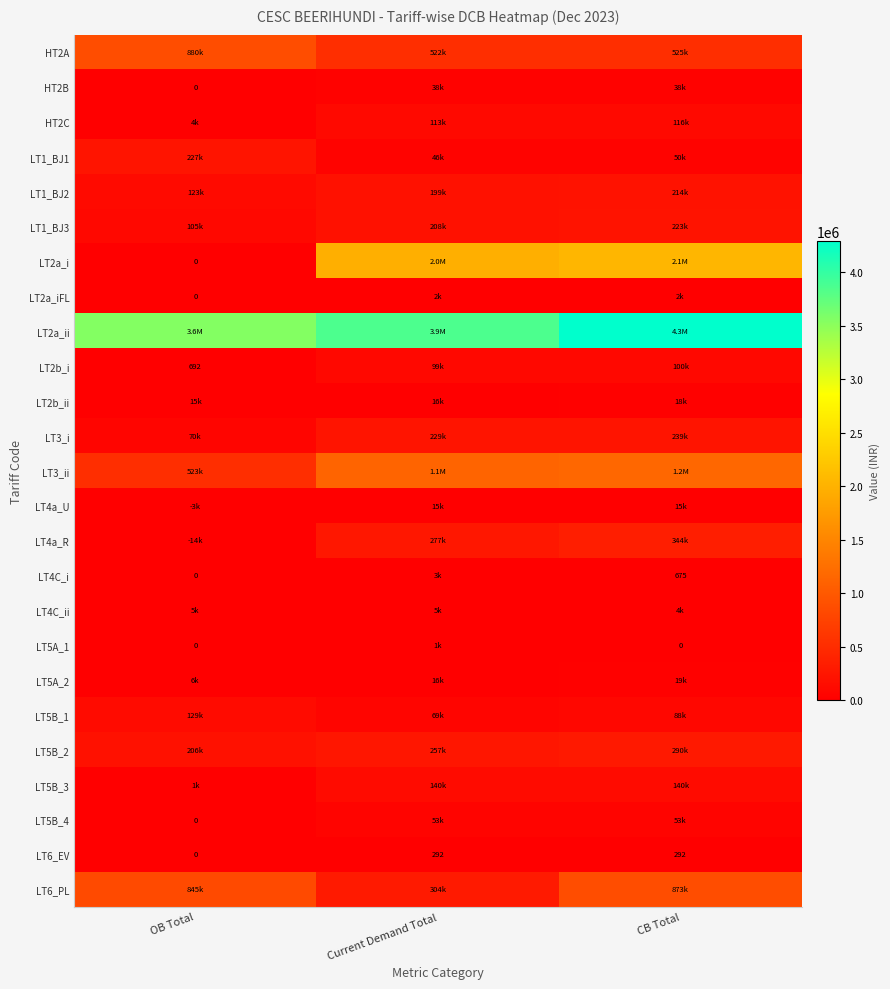

Is the value of LT4a_R at OB Total greater than the value of LT2a_i at Current Demand Total?

No